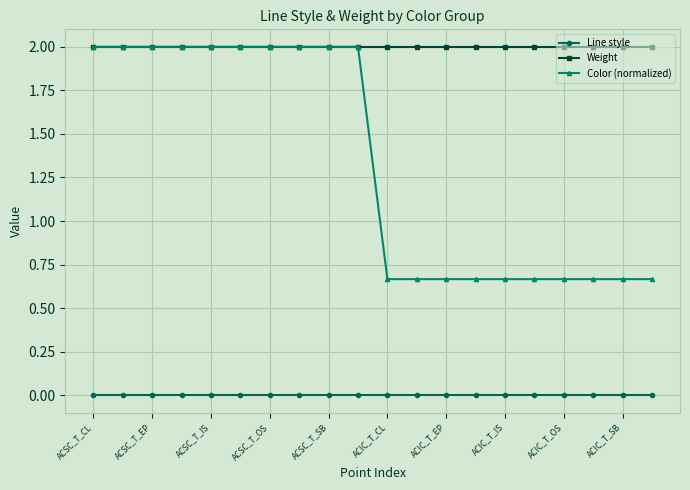

Which series has the largest total across all categories?

Weight